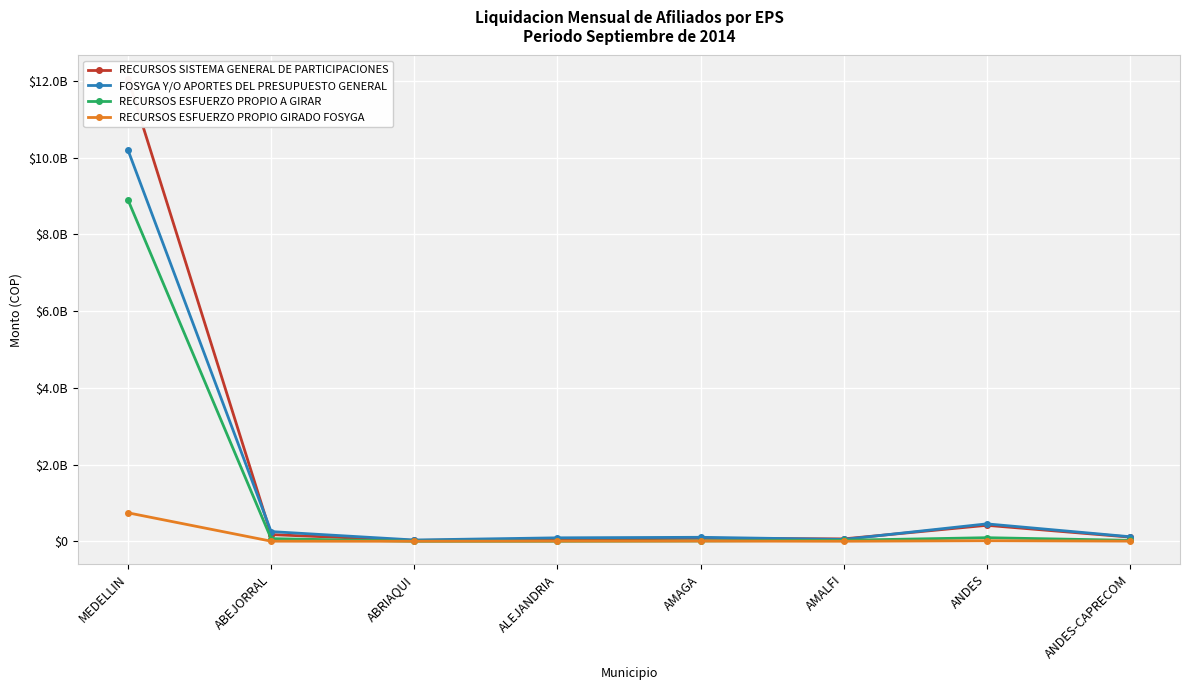

What is the difference between the maximum and second lowest values in the RECURSOS ESFUERZO PROPIO A GIRAR series?

8892451265.9